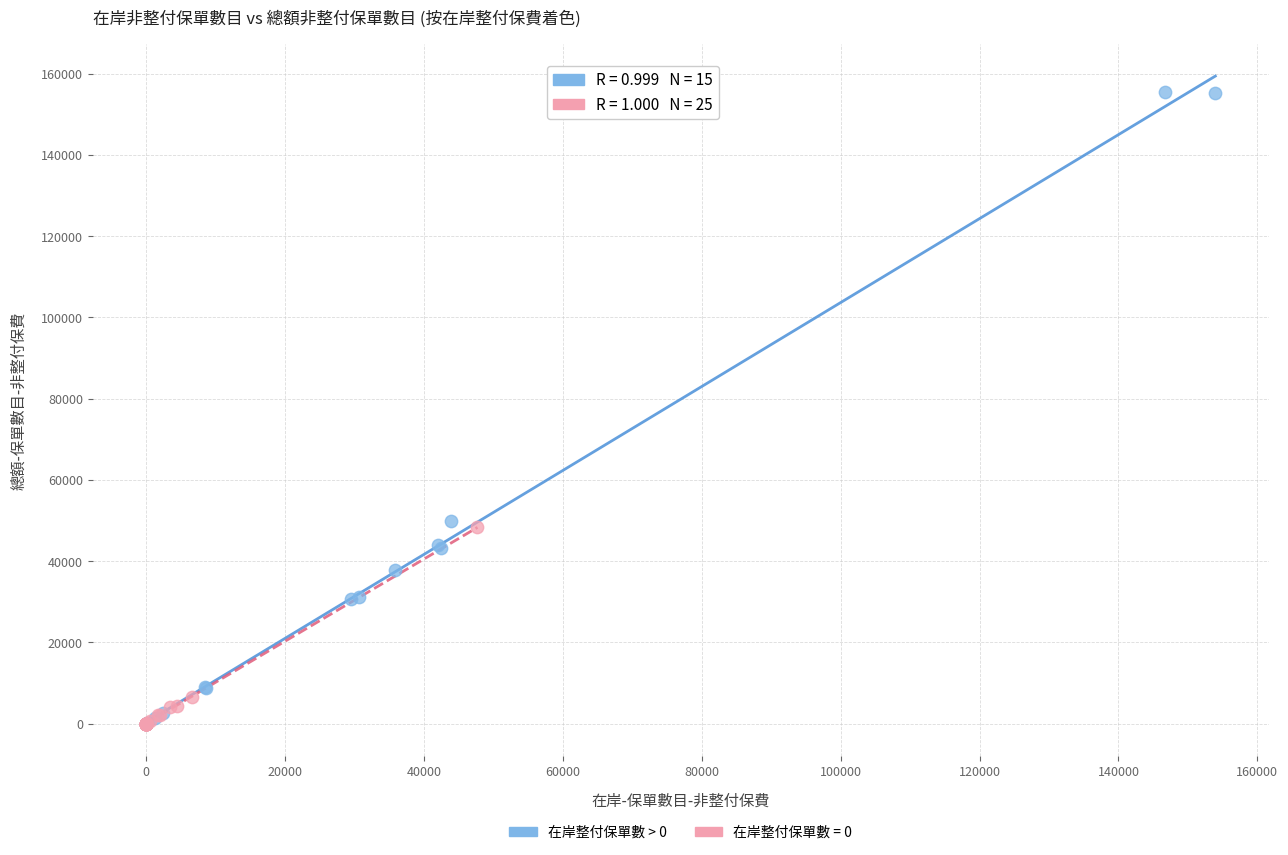

Which series contains the highest Y value?

在岸整付保單數 > 0